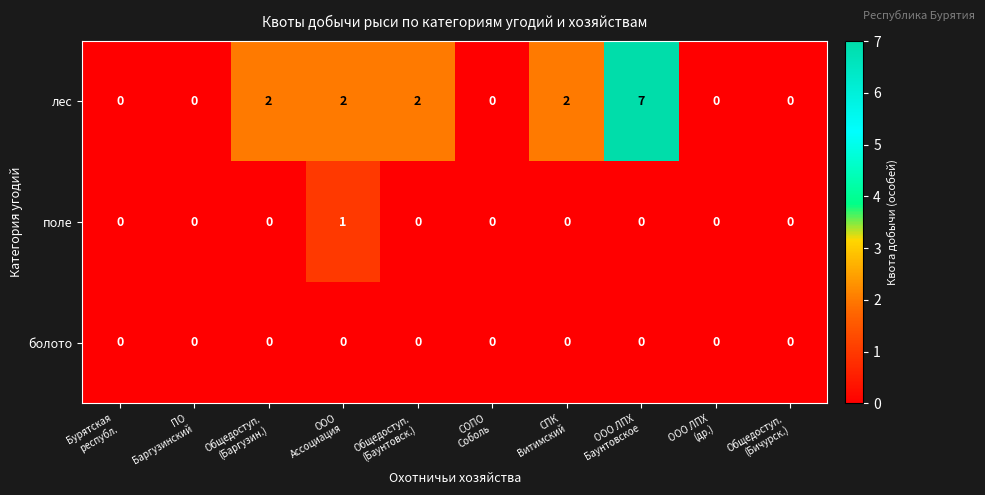

Reading left to right, transcribe all the data shown in this chart.

лес: 0	0	2	2	2	0	2	7	0	0
поле: 0	0	0	1	0	0	0	0	0	0
болото: 0	0	0	0	0	0	0	0	0	0